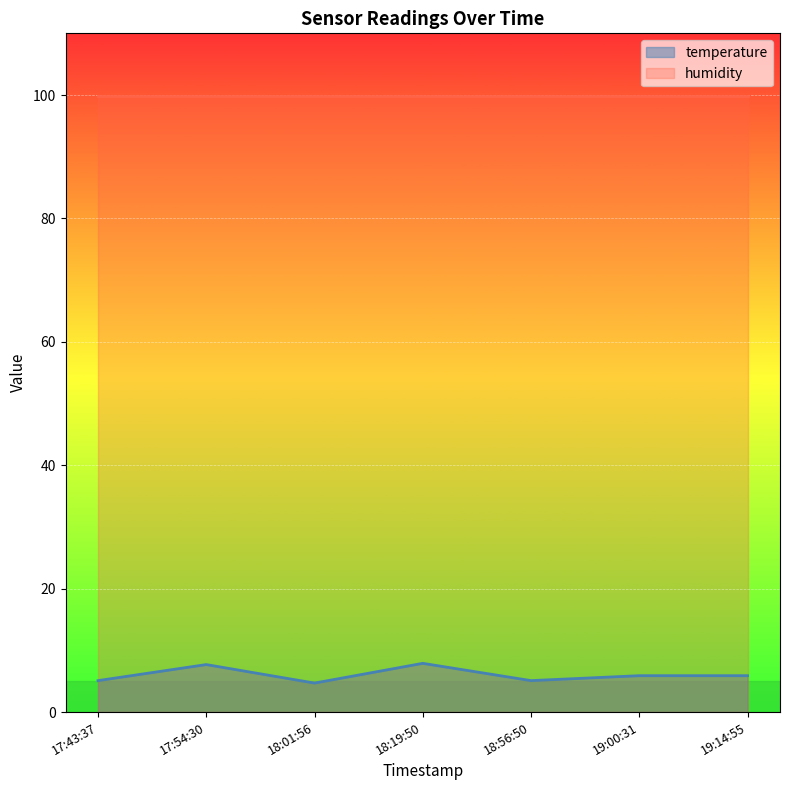

The temperature series shows 5.1 at 17:43:37. True or false?

True